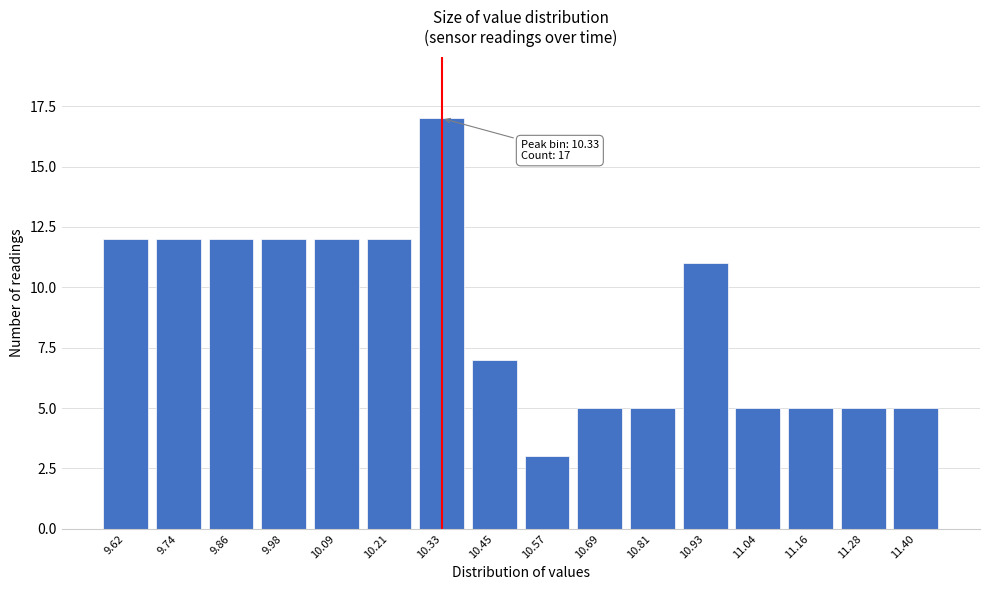

Reading left to right, list all the values displayed in this chart.

12	12	12	12	12	12	17	7	3	5	5	11	5	5	5	5